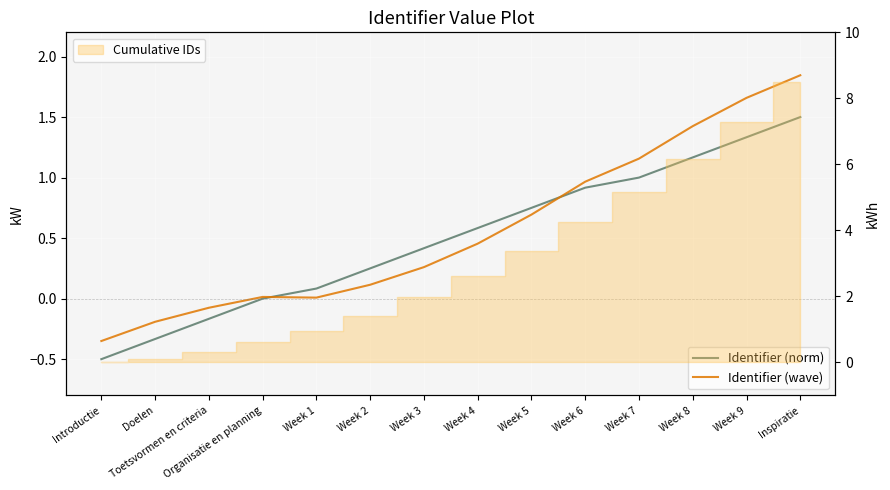

At Toetsvormen en criteria, list the series in order from largest to smallest.

Identifier (wave), Identifier (norm)